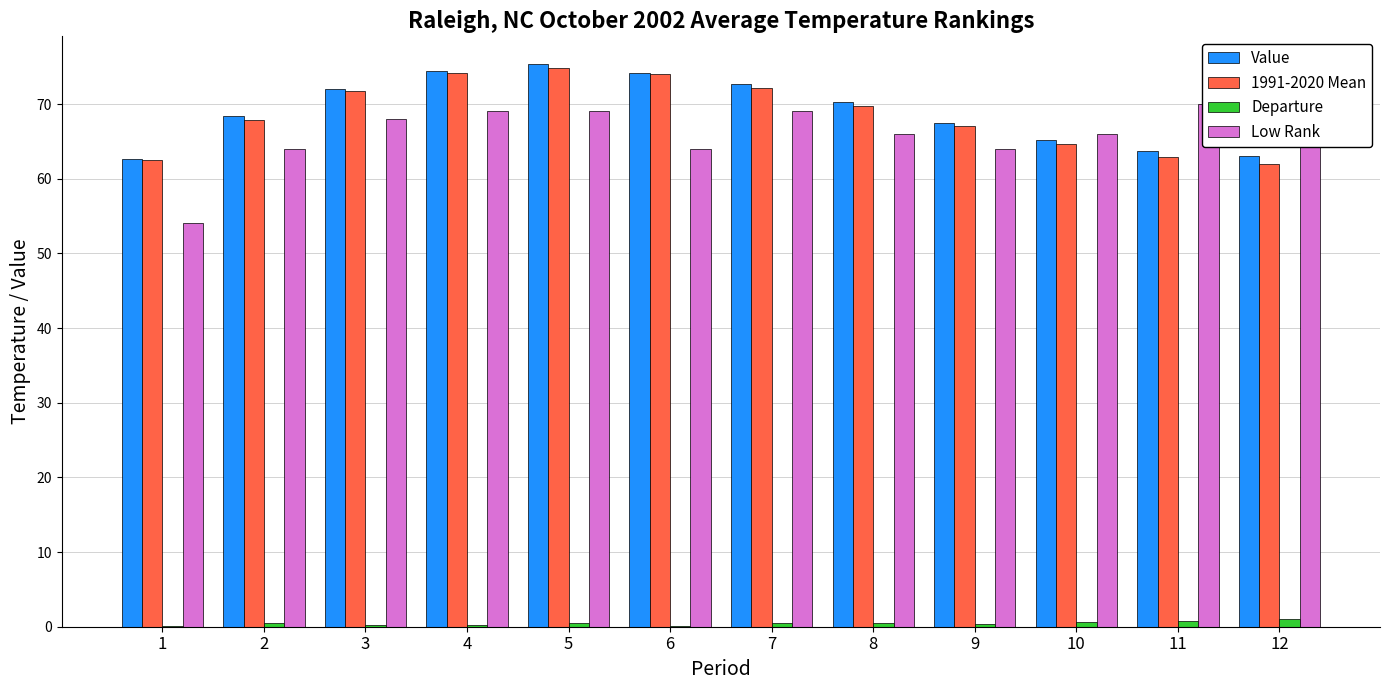

What is the difference between the highest and lowest values at 4?

74.2